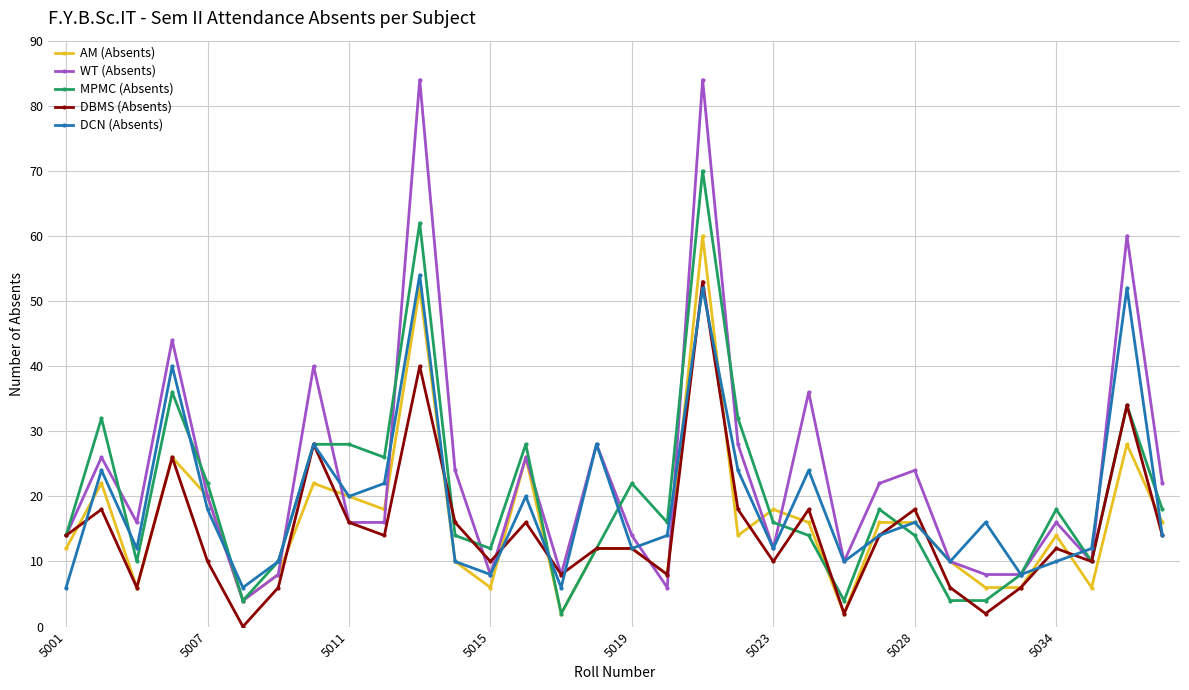

What is the maximum value shown in the chart?

84